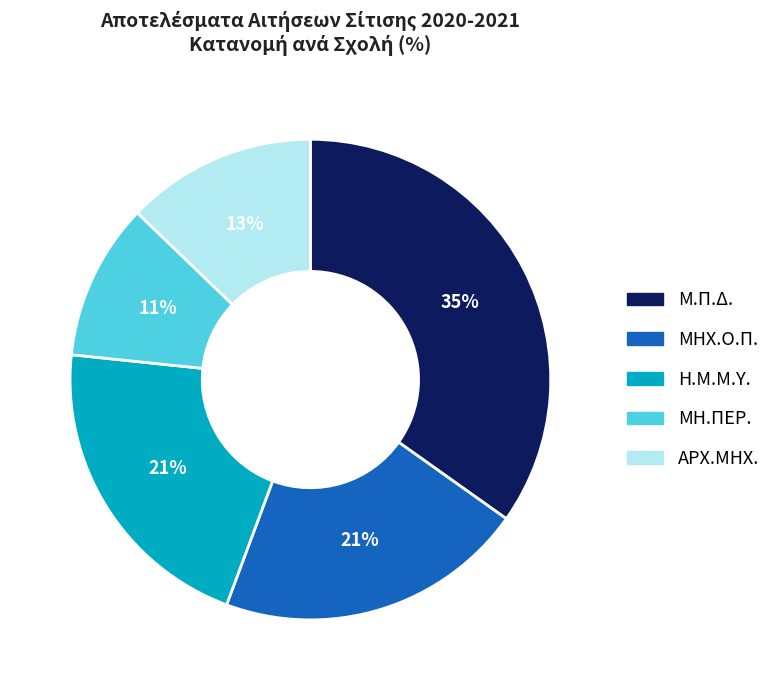

To the nearest percent, what portion does ΑΡΧ.ΜΗΧ. represent?

13%